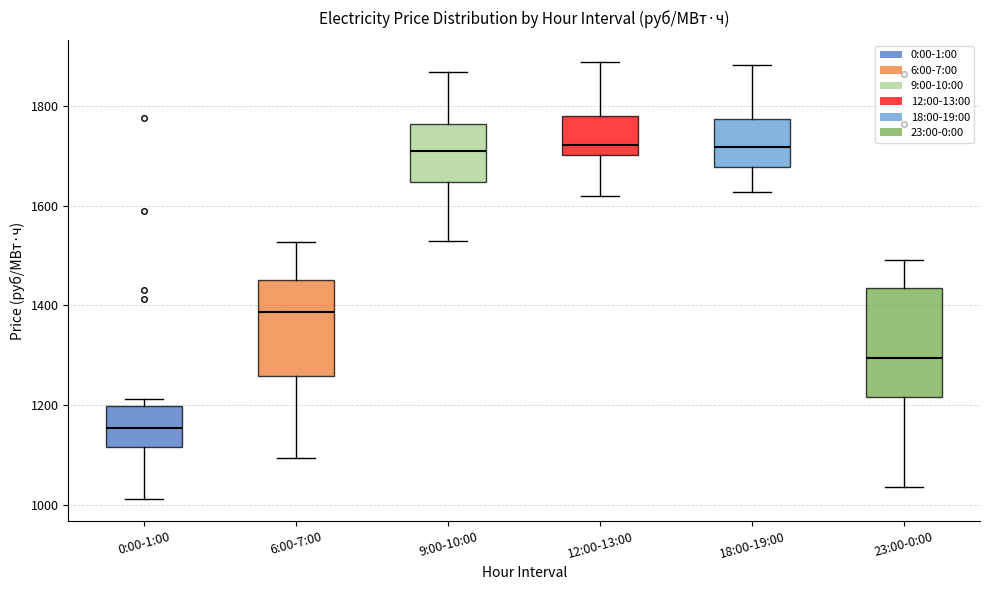

Reading left to right, transcribe this box plot: for each box, give where its median line is, the range the box spans, and where its two whiskers end, as read against the y-axis. The values are not printed on the chart, so give them approximately, as read against the axis.

0:00-1:00: median 1160, box 1120 to 1200, whiskers 1020 to 1220
6:00-7:00: median 1380, box 1260 to 1460, whiskers 1100 to 1520
9:00-10:00: median 1700, box 1640 to 1760, whiskers 1520 to 1860
12:00-13:00: median 1720, box 1700 to 1780, whiskers 1620 to 1880
18:00-19:00: median 1720, box 1680 to 1780, whiskers 1620 to 1880
23:00-0:00: median 1300, box 1220 to 1440, whiskers 1040 to 1500